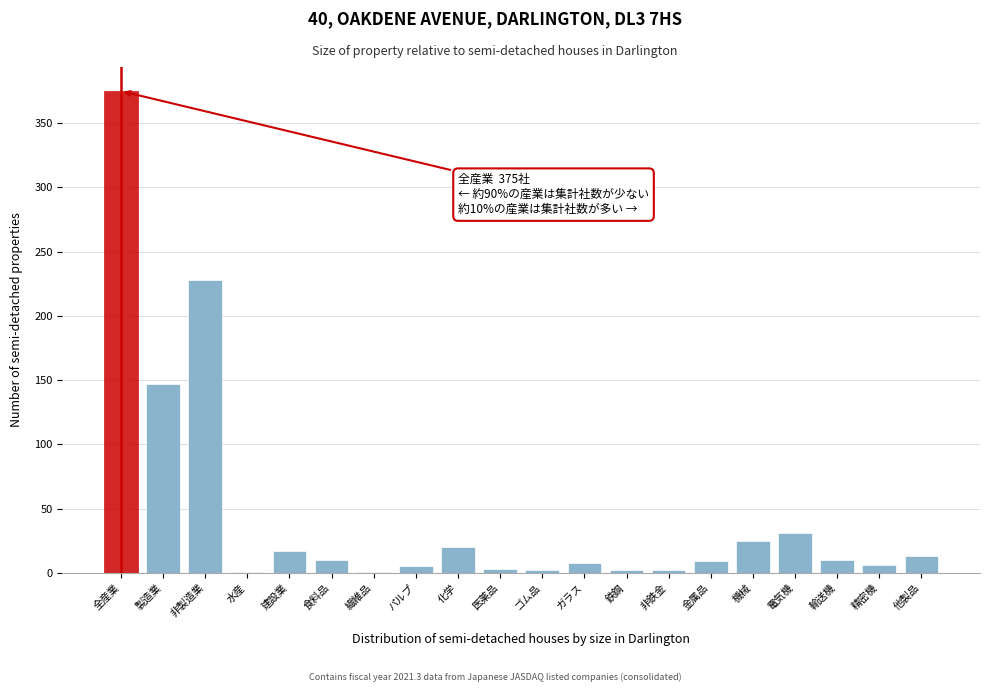

Read the value at 製造業.

147